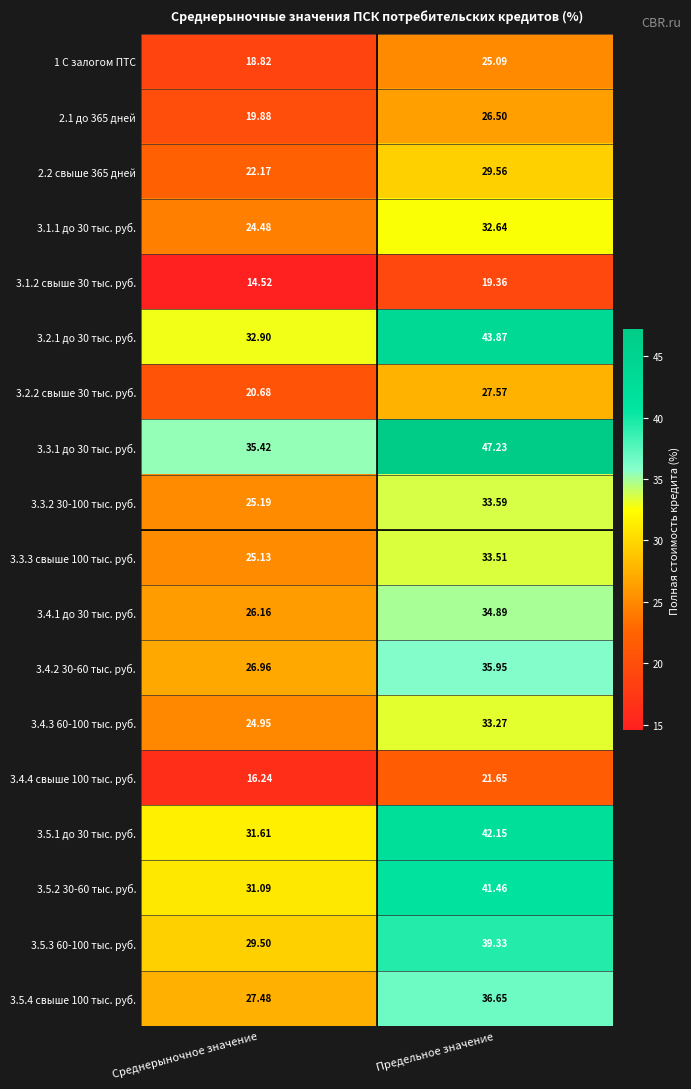

Where is 3.2.2 свыше 30 тыс. руб. nearest to the value 24?

Среднерыночное значение